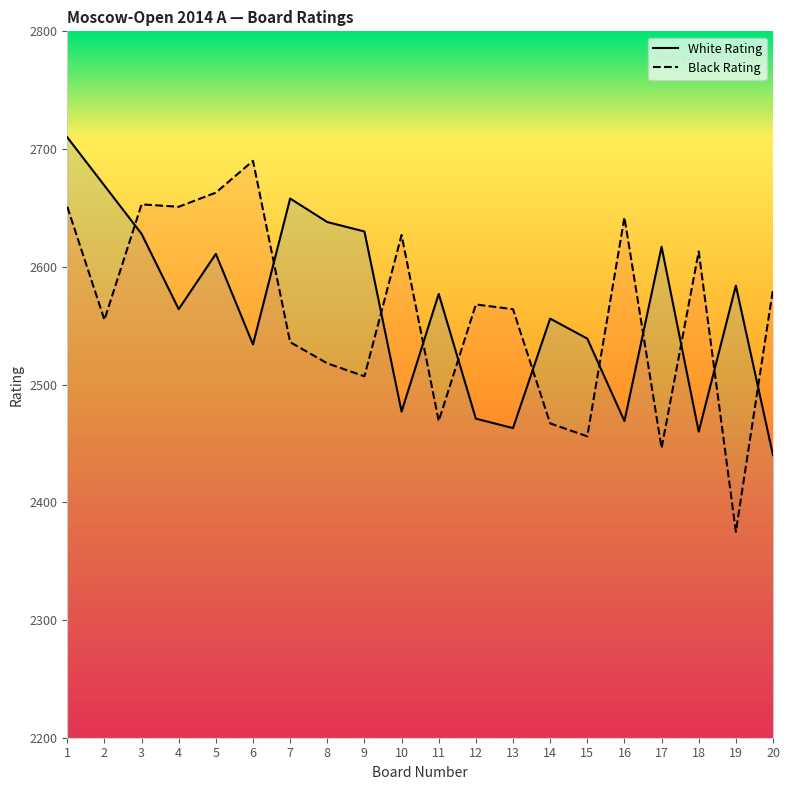

What is the approximate value of Black Rating at 18, to the nearest 5?

2615